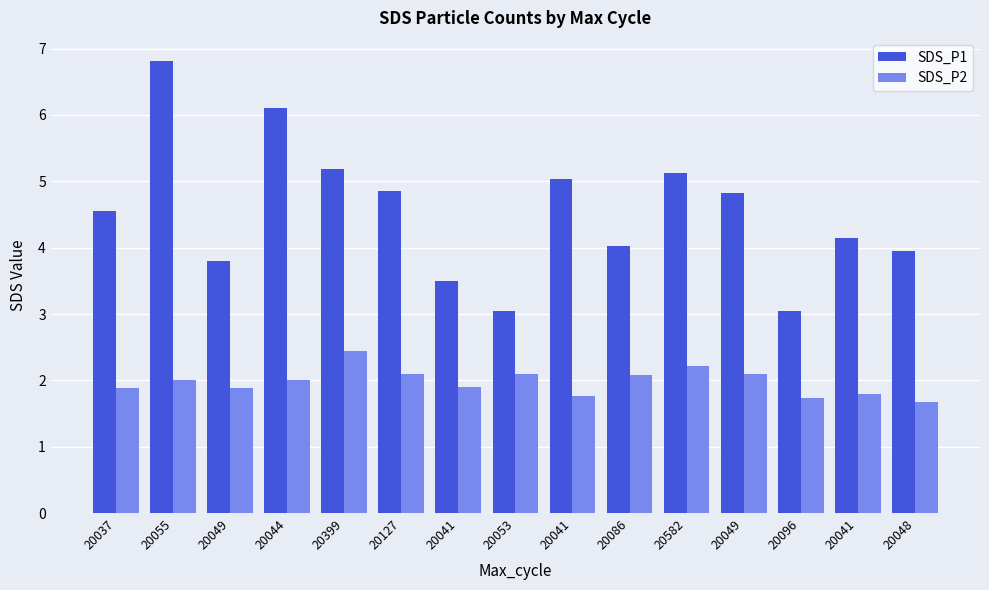

What are all the series names shown in the legend?

SDS_P1, SDS_P2